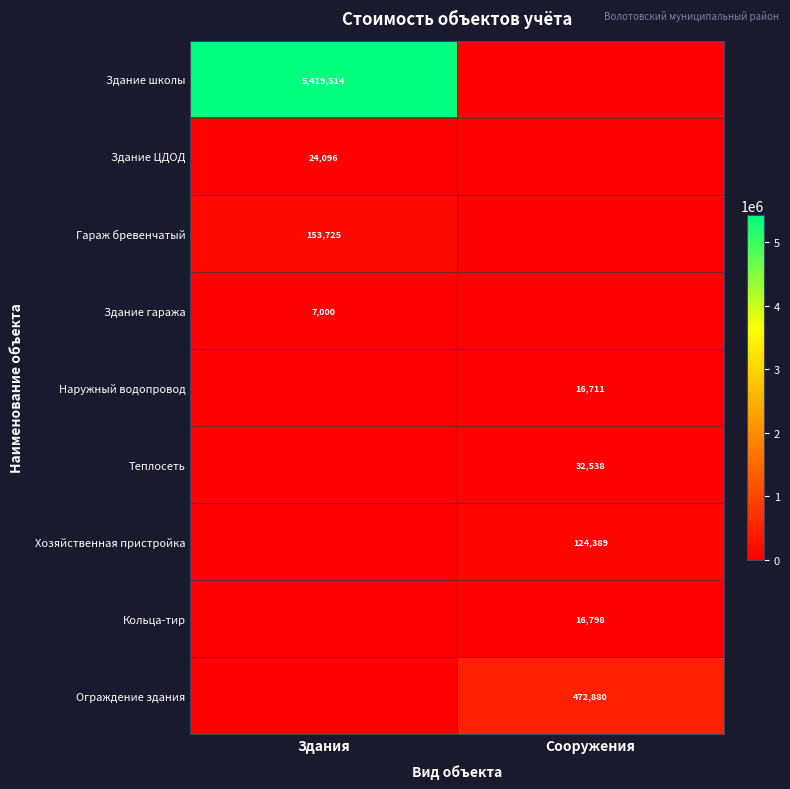

Is the value of Теплосеть at Сооружения greater than the value of Хозяйственная пристройка at Сооружения?

No